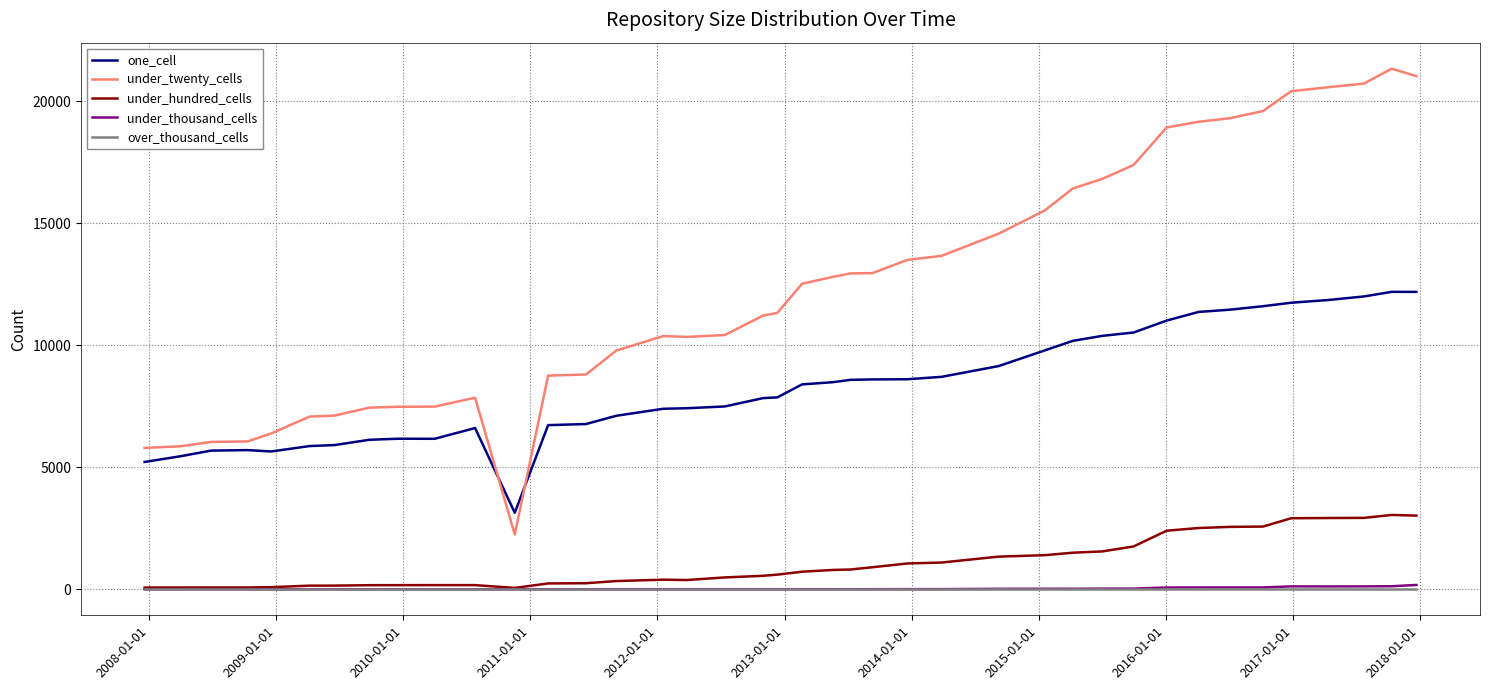

Which series has the largest range (max minus min)?

under_twenty_cells